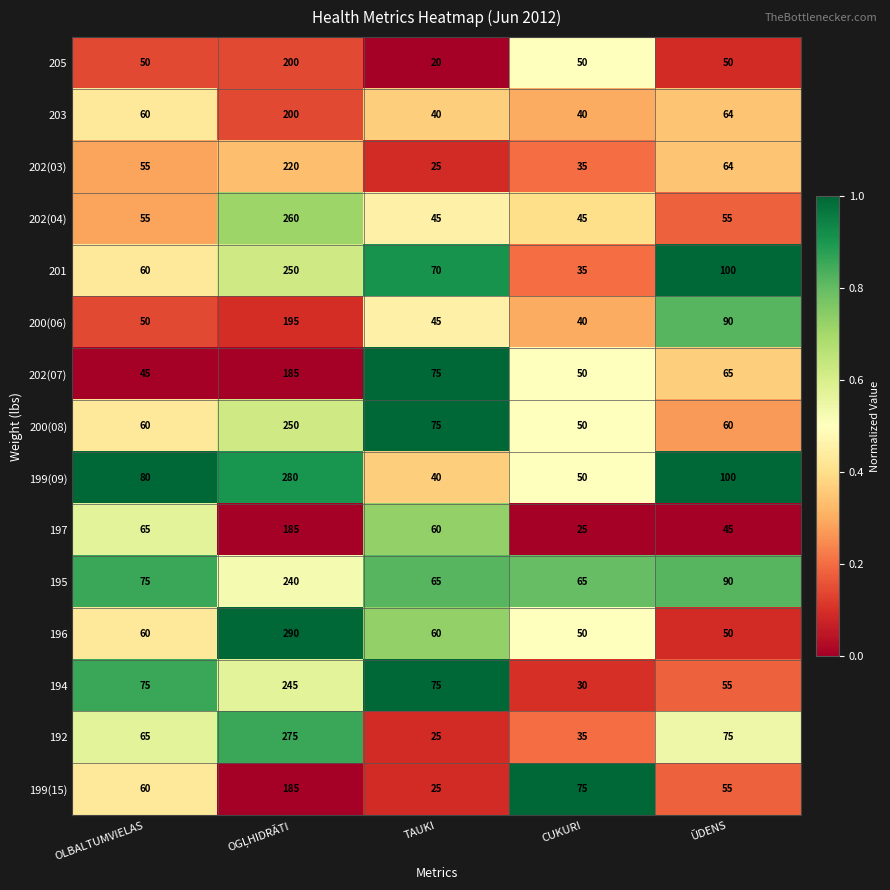

The value of 200(06) at CUKURI is 40. True or false?

True